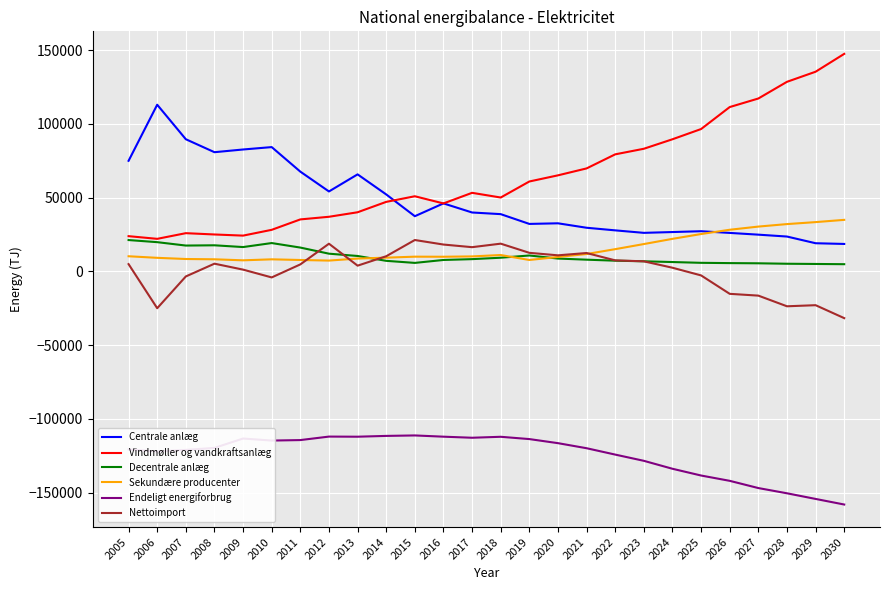

What is the spread (max minus min) of values at 2024?

223398